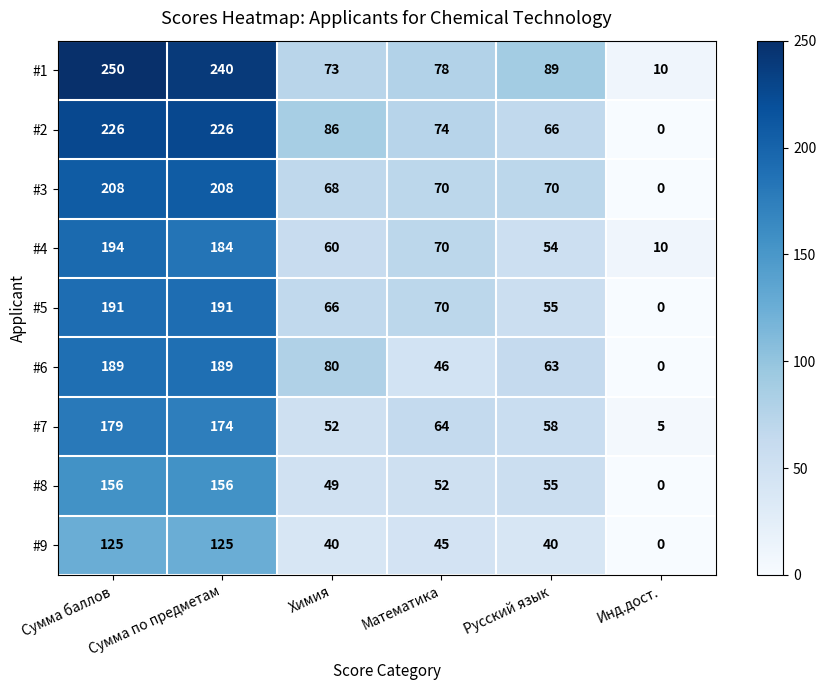

What is the sum of all #9 values?

375